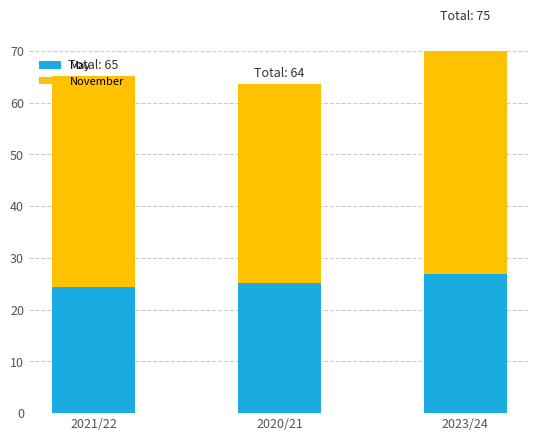

At which category is the sum across all series the highest?

2023/24